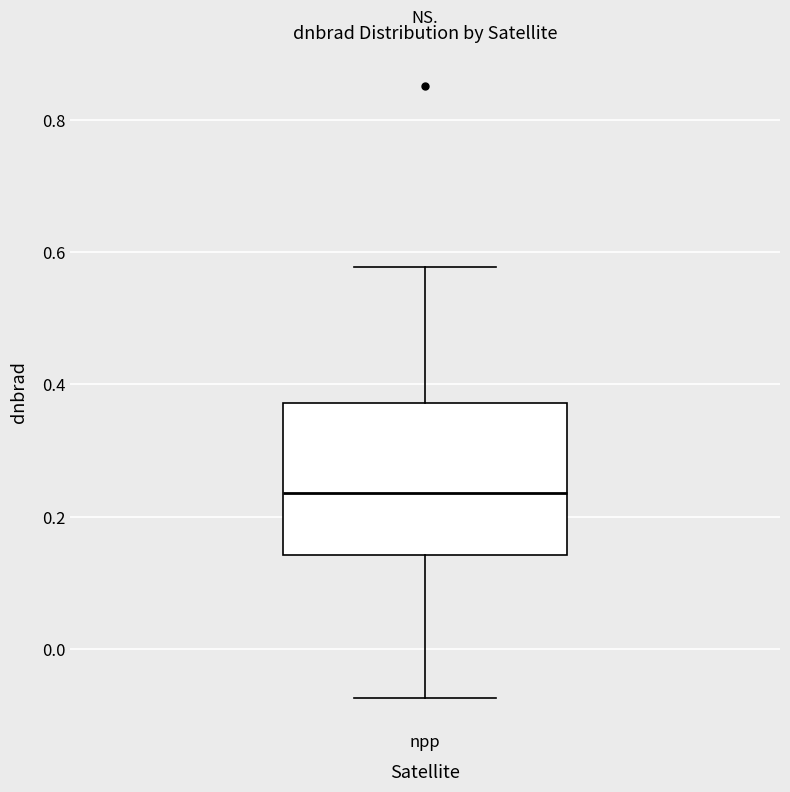

Where does the lower whisker of the box for npp end on the y-axis? The values are not printed on the chart, so give them approximately, as read against the axis.

-0.08